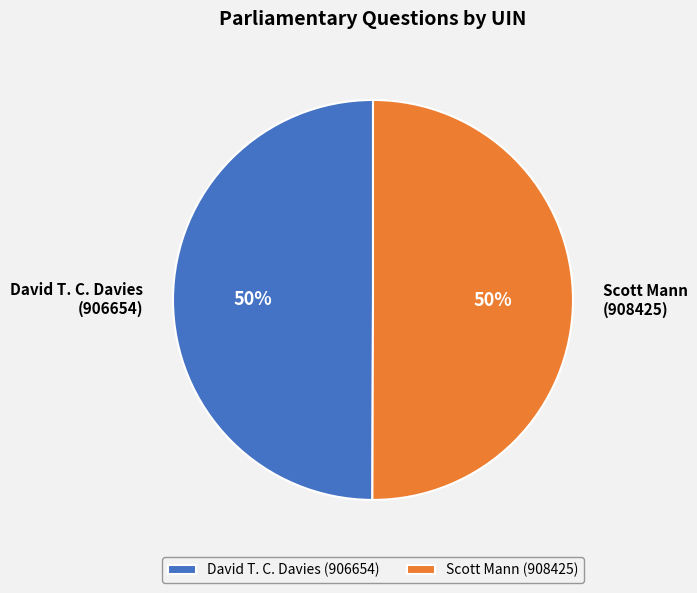

Approximately how many times larger is the value at David T. C. Davies (906654) compared to Scott Mann (908425)?

1.0